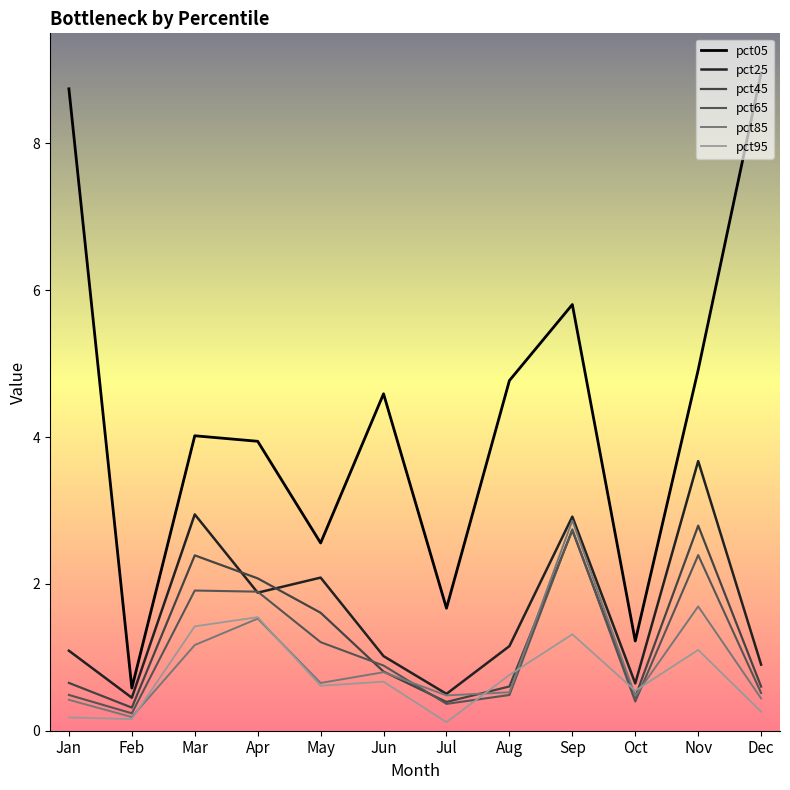

Which category has the highest value across all series?

Dec